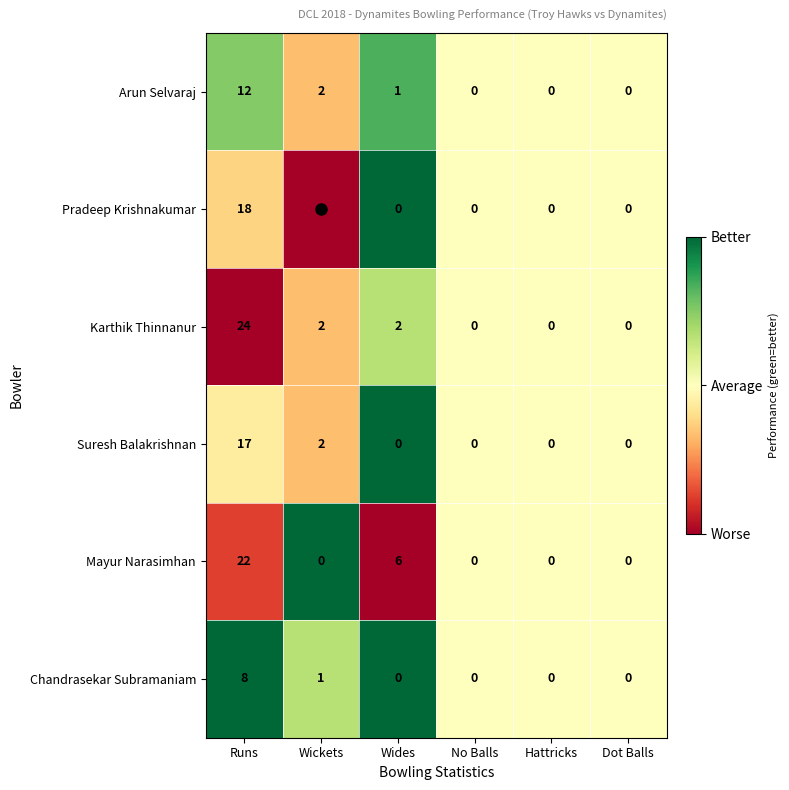

At which category is the sum across all series the highest?

Runs